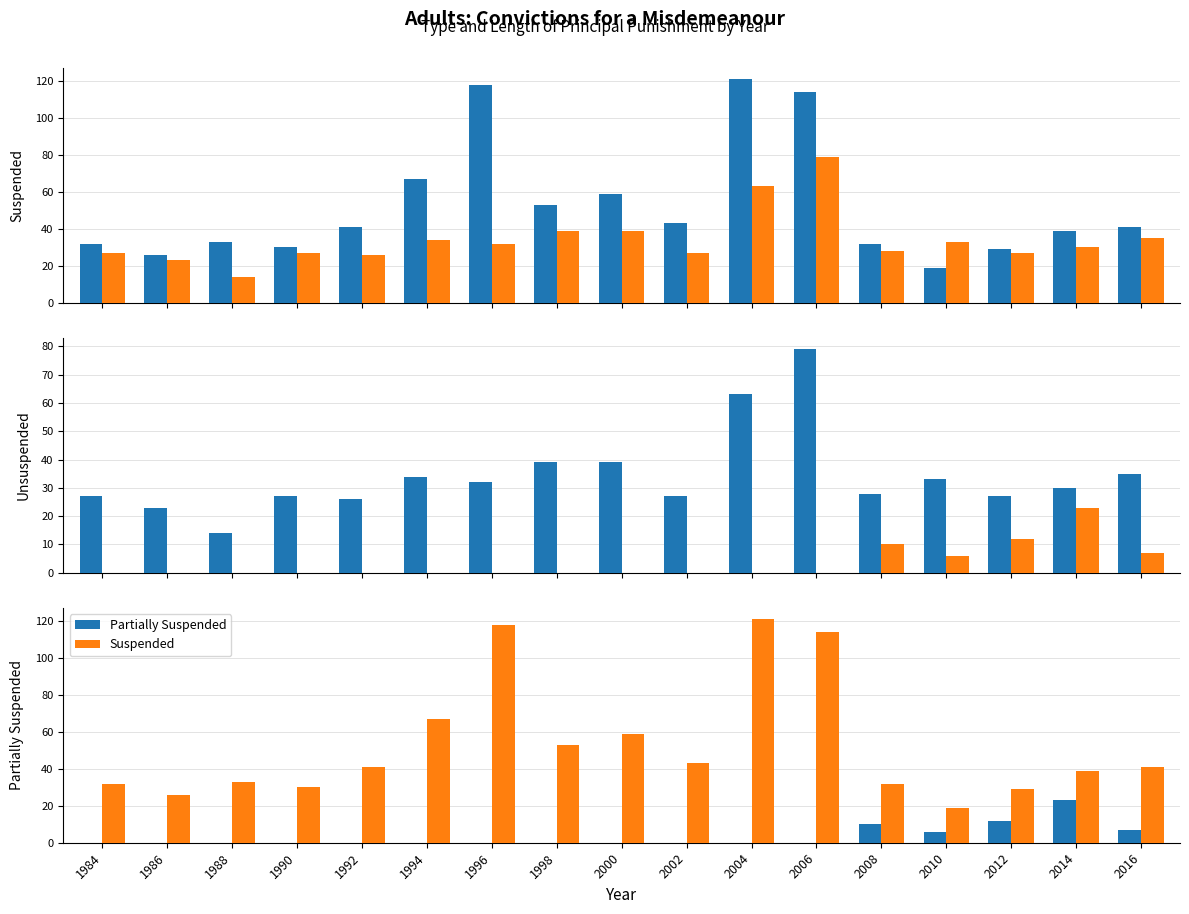

What is the difference between the highest and lowest values at 2014?

16